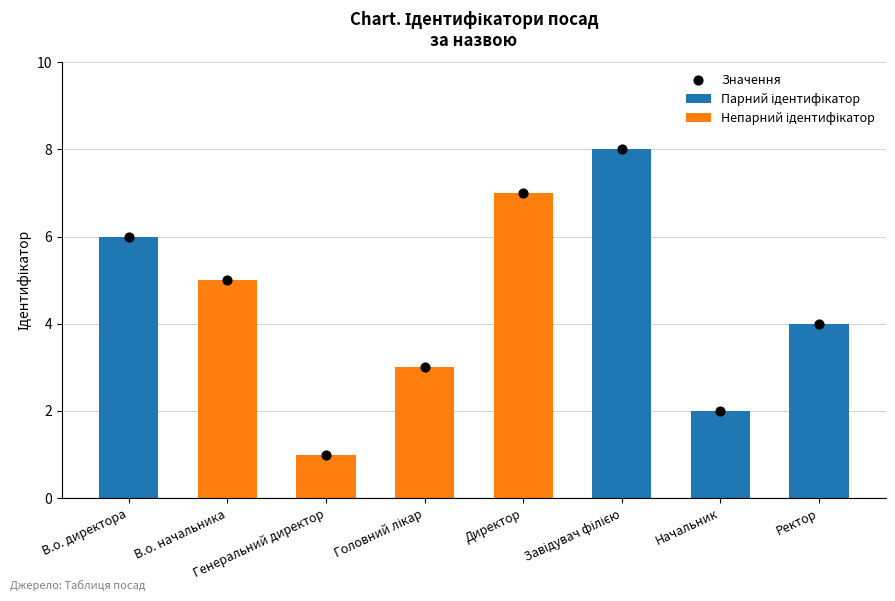

Between Генеральний директор and Завідувач філією, which is larger?

Завідувач філією